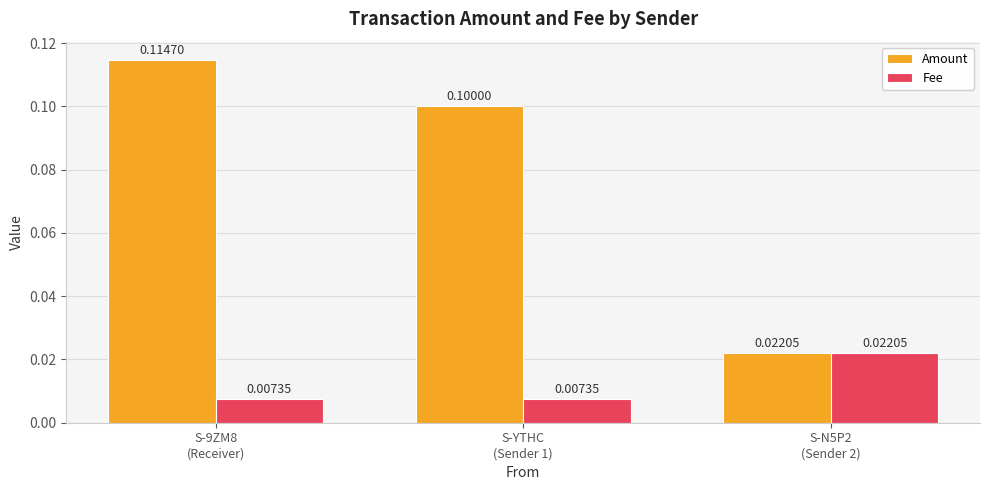

What are all the series names shown in the legend?

Amount, Fee